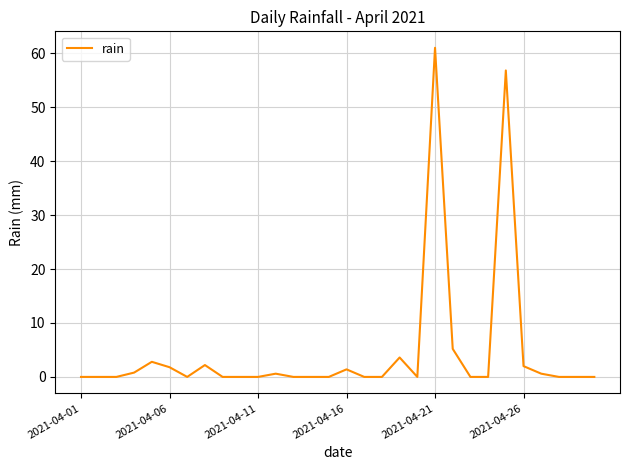

What is the greatest value displayed?

61.0